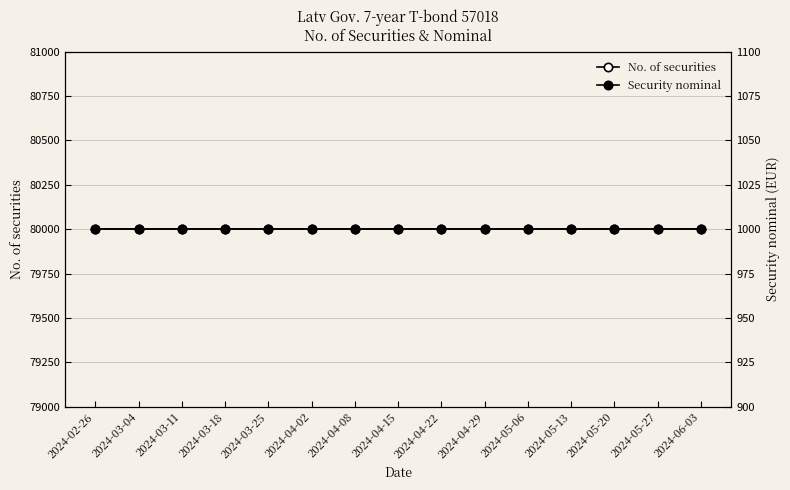

Is the value of Security nominal at 2024-05-20 greater than the value of No. of securities at 2024-04-02?

No